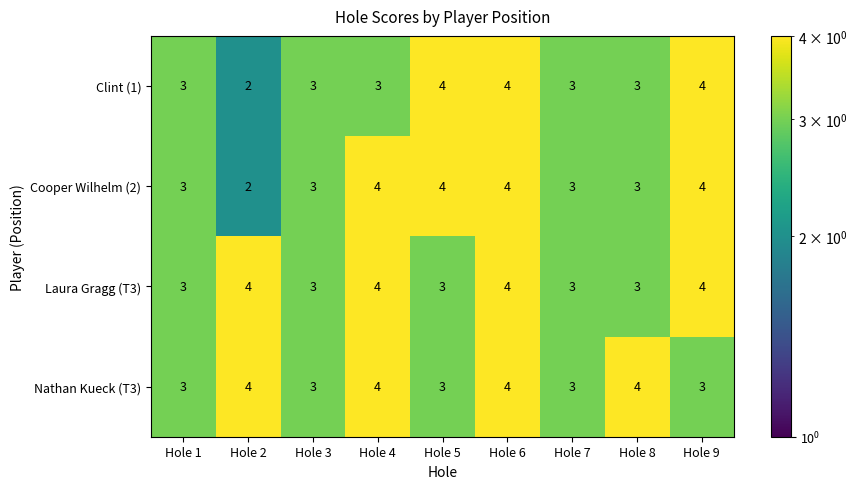

What is the average value of the Cooper Wilhelm (2) series?

3